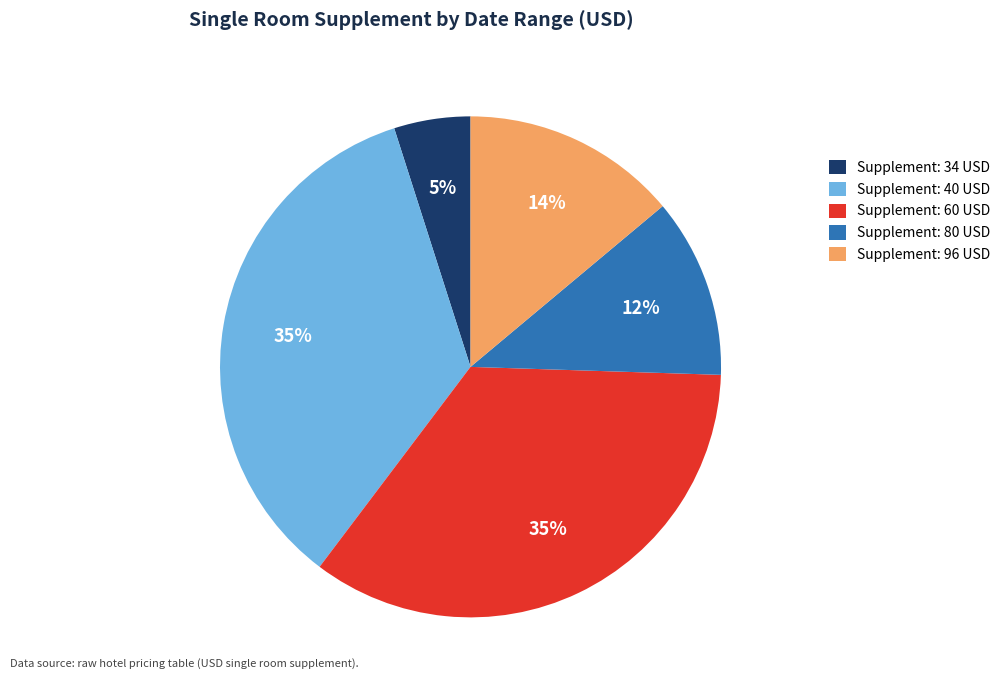

Does any single category account for the majority?

No